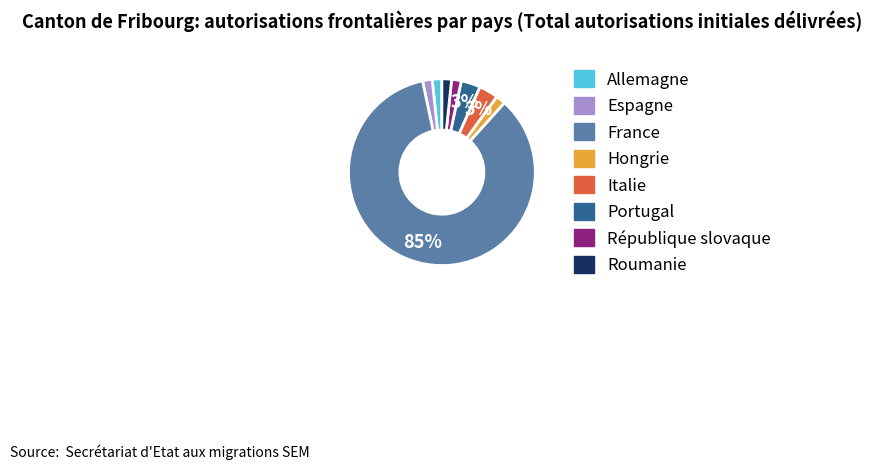

Is France the majority of the pie?

Yes